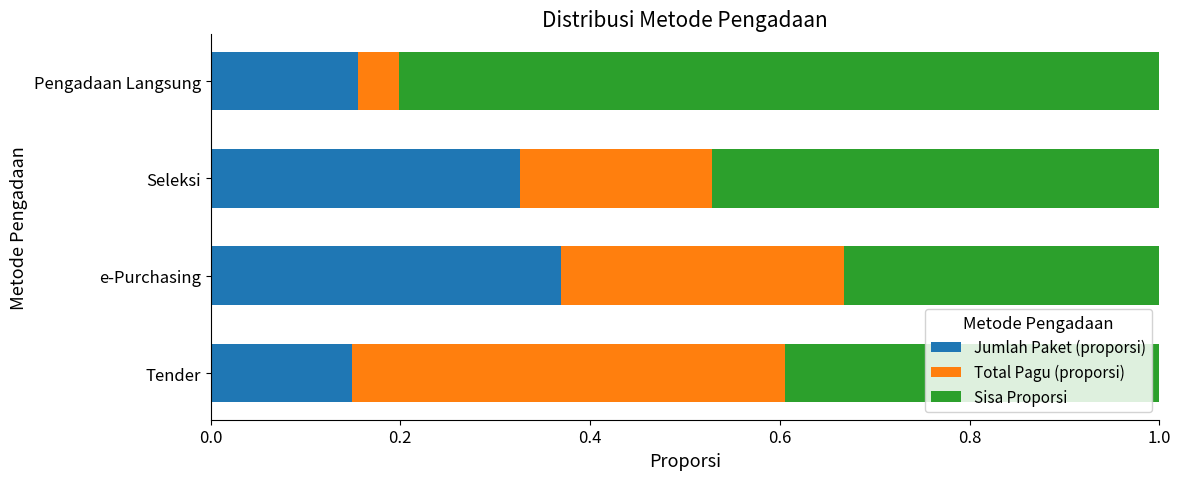

The Jumlah Paket (proporsi) series shows 0.5 at e-Purchasing. True or false?

False